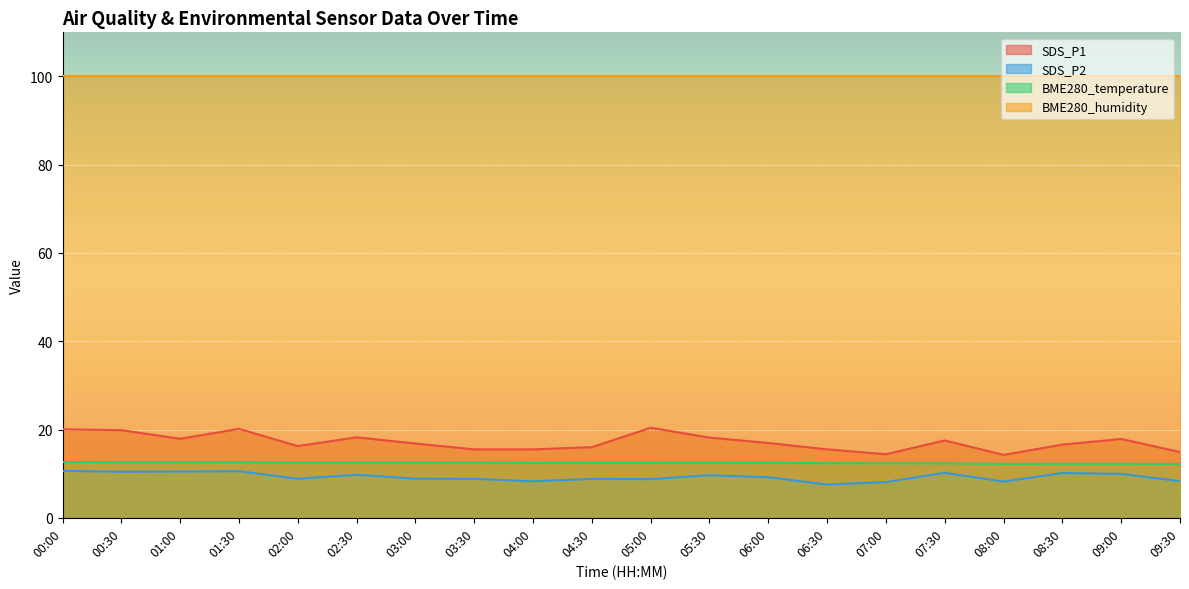

Which series changed the most between 04:30 and 08:00?

SDS_P1